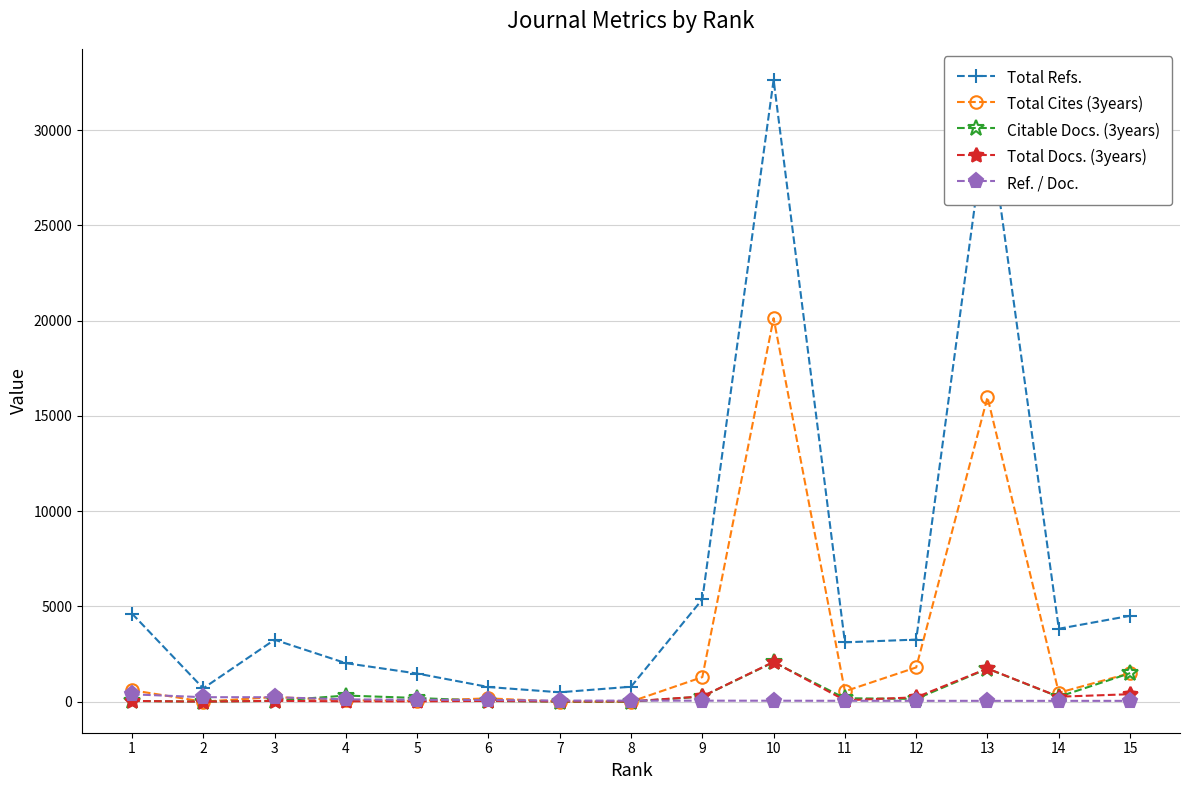

What is the sum of the Total Docs. (3years) values at 3 and 10?

2129.0